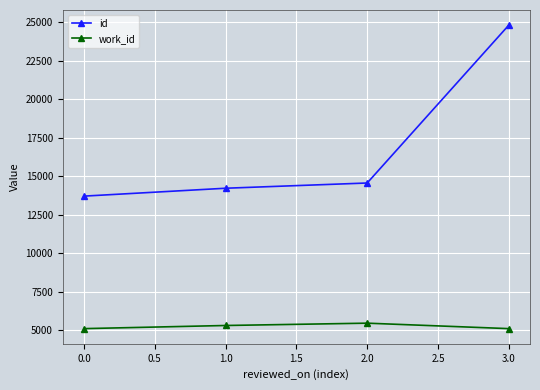

The value of work_id at 0.0 is 5088. True or false?

True